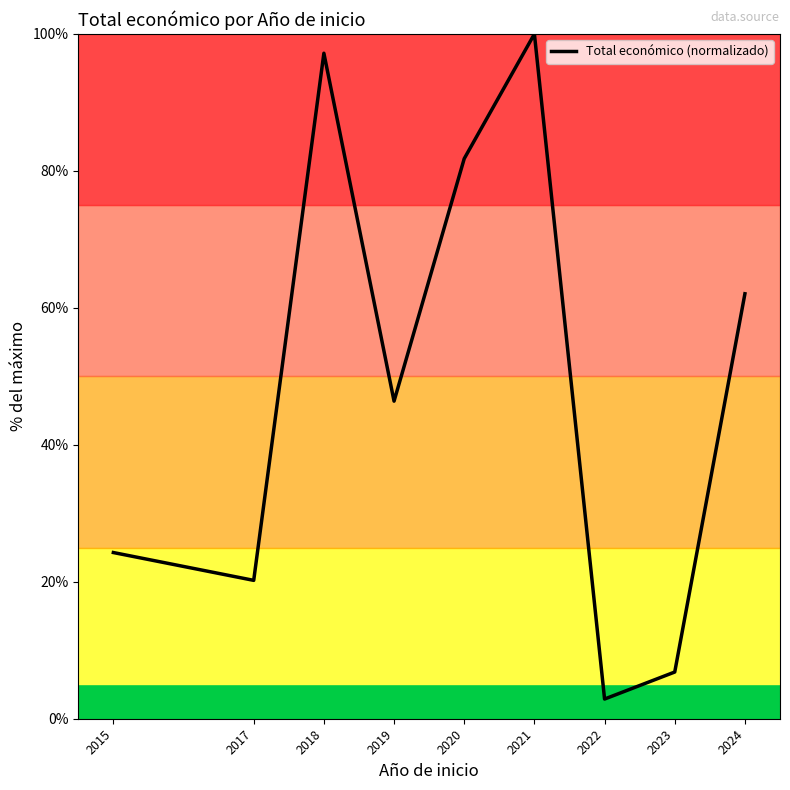

At which category does the data reach its first local peak?

2018